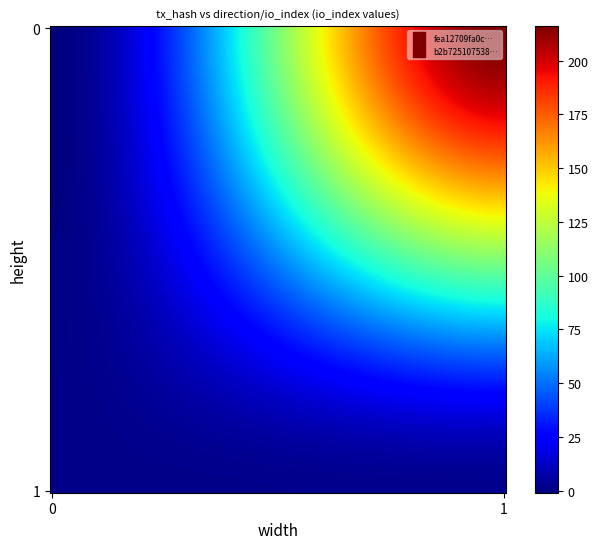

Which series has the largest total across all categories?

fea12709fa0ccc7fc6e7f6a2e460ec60aa0f002